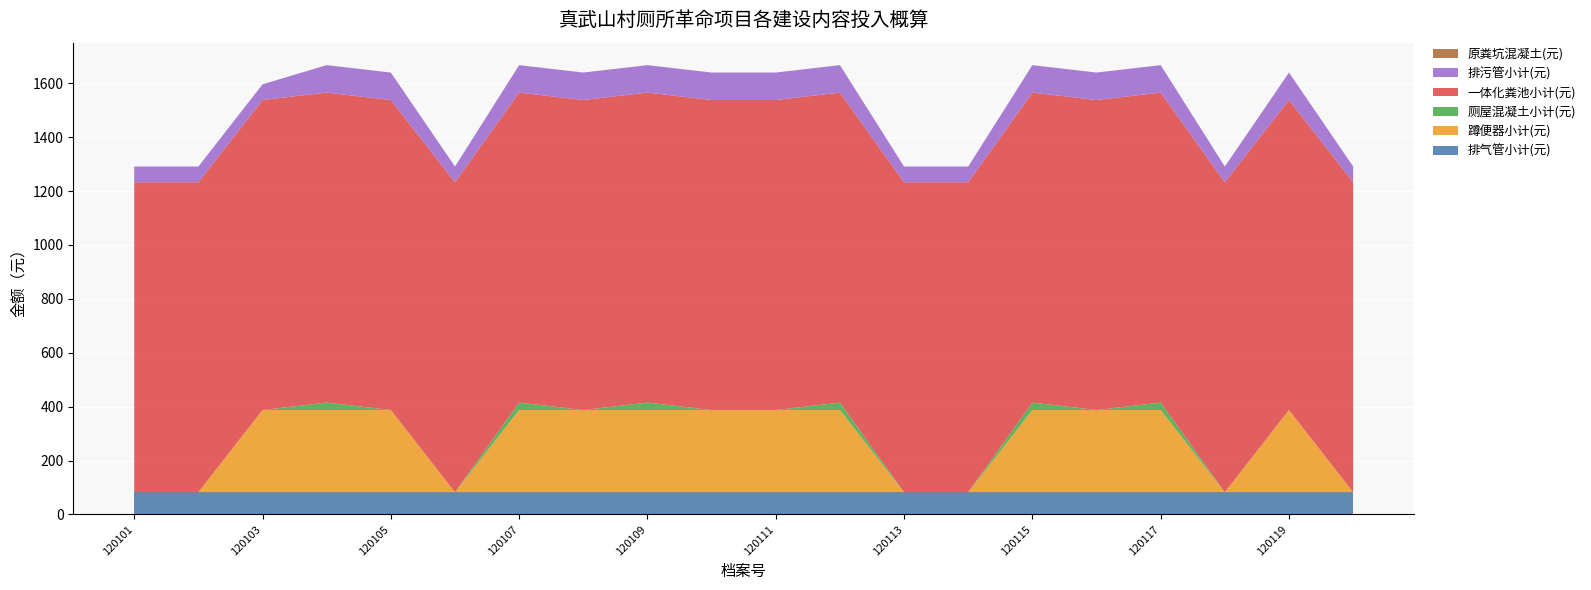

Reading left to right, transcribe all the data shown in this chart.

排气管小计(元): 82.6	82.6	82.6	82.6	82.6	82.6	82.6	82.6	82.6	82.6	82.6	82.6	82.6	82.6	82.6	82.6	82.6	82.6	82.6	82.6
蹲便器小计(元): 0.0	0.0	305.0	305.0	305.0	0.0	305.0	305.0	305.0	305.0	305.0	305.0	0.0	0.0	305.0	305.0	305.0	0.0	305.0	0.0
厕屋混凝土小计(元): 0.0	0.0	0.0	27.5	0.0	0.0	27.5	0.0	27.5	0.0	0.0	27.5	0.0	0.0	27.5	0.0	27.5	0.0	0.0	0.0
一体化粪池小计(元): 1150.0	1150.0	1150.0	1150.0	1150.0	1150.0	1150.0	1150.0	1150.0	1150.0	1150.0	1150.0	1150.0	1150.0	1150.0	1150.0	1150.0	1150.0	1150.0	1150.0
排污管小计(元): 58.2	58.2	58.2	101.9	101.9	58.2	101.9	101.9	101.9	101.9	101.9	101.9	58.2	58.2	101.9	101.9	101.9	58.2	101.9	58.2
原粪坑混凝土(元): 0.0	0.0	0.0	0.0	0.0	0.0	0.0	0.0	0.0	0.0	0.0	0.0	0.0	0.0	0.0	0.0	0.0	0.0	0.0	0.0